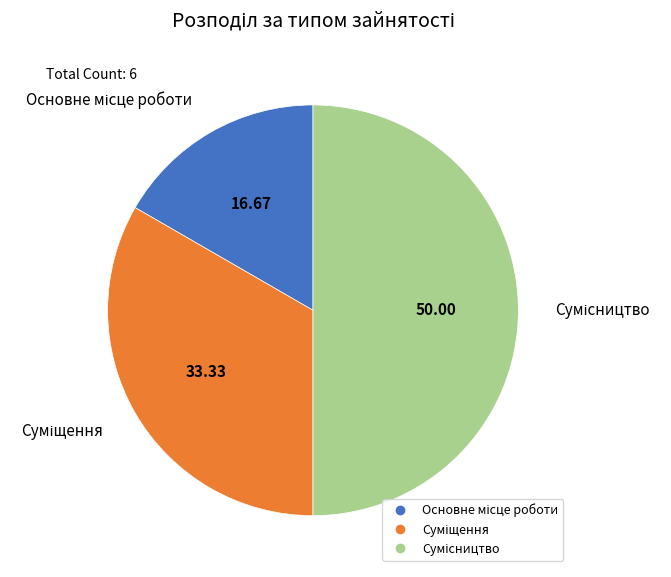

Is there any slice that represents more than half of the pie?

No